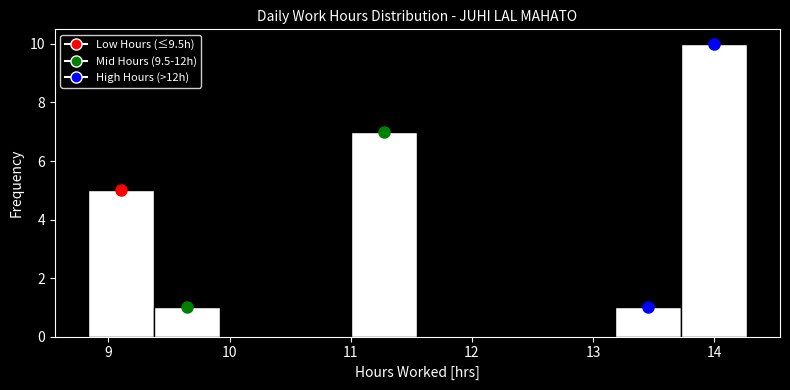

What is the height of the bar covering 9.4 to 9.9 on the x-axis? Neither the bar edges nor the heights are printed on the chart, so give them approximately, as read against the axes.

1